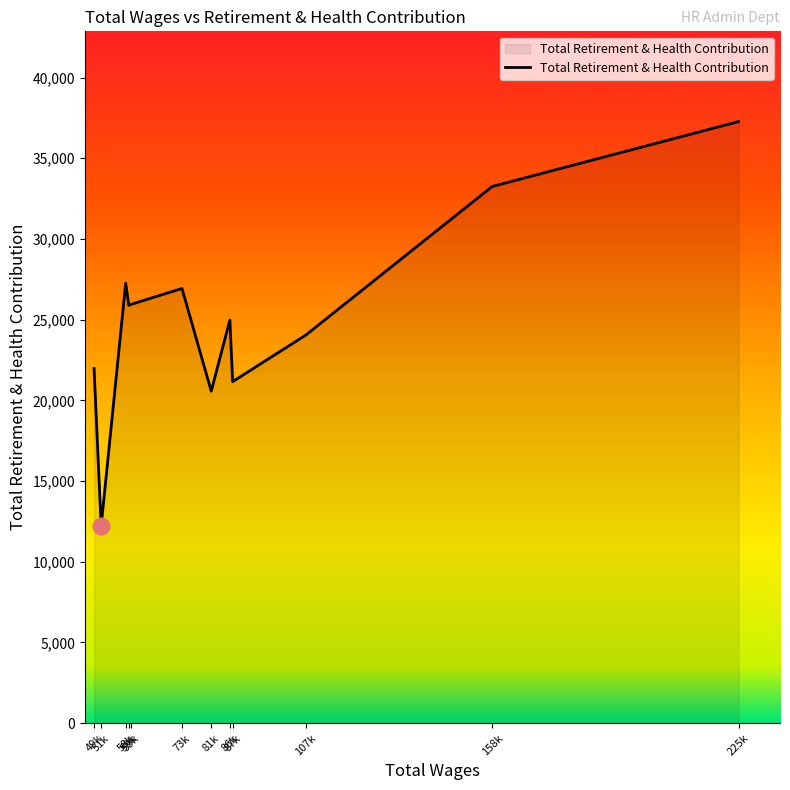

Rank the categories by value from highest to lowest.

225257.0, 158204.0, 58500.0, 73820.0, 59939.0, 59358.0, 86844.0, 107488.0, 49897.0, 87602.0, 81772.0, 51822.0